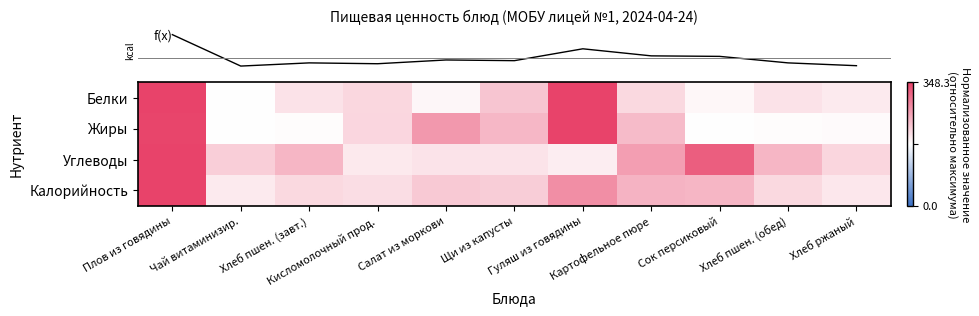

What is the total value across all series at Салат из моркови?

1.0